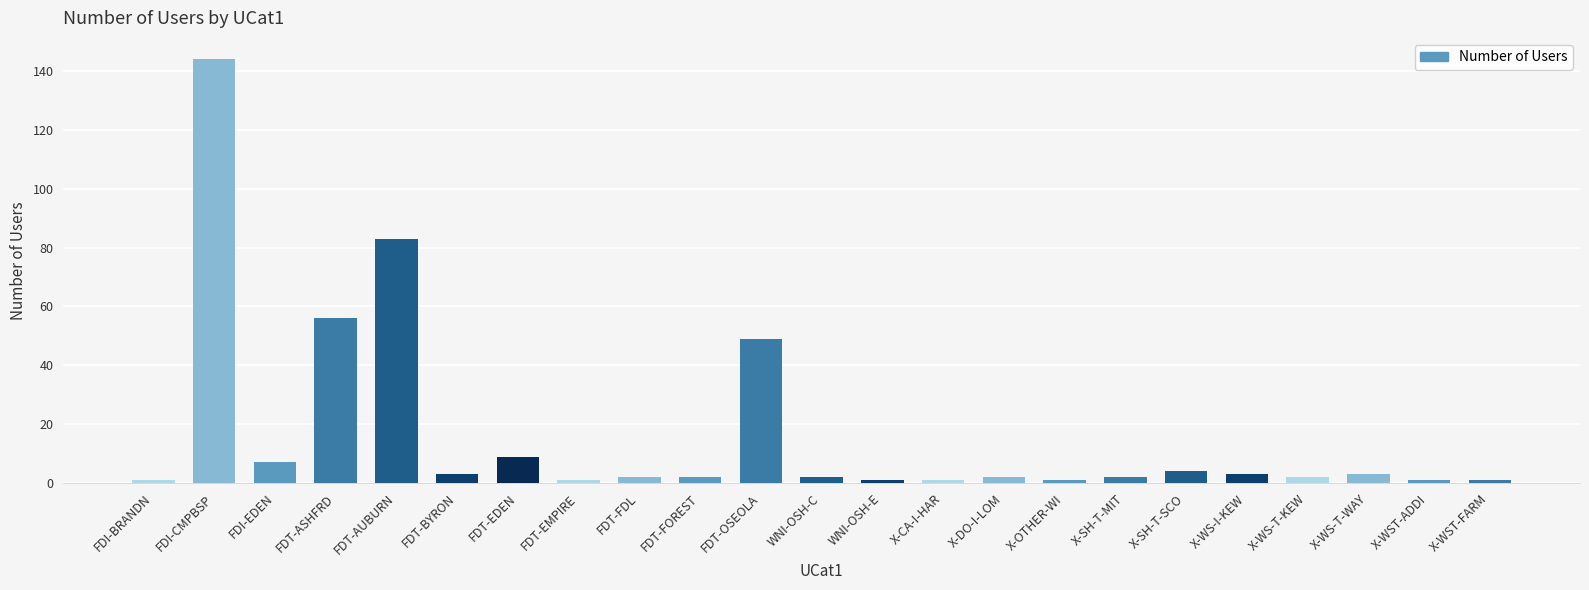

What is the difference between the second highest and minimum values?

82